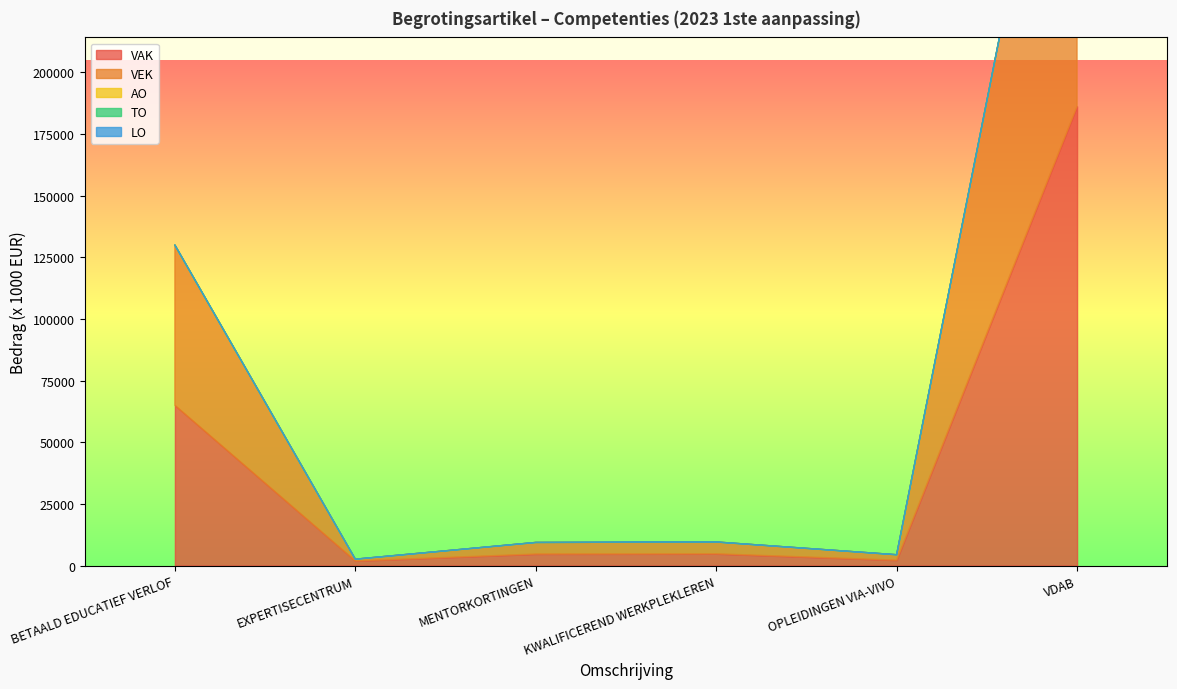

What position from the left is MENTORKORTINGEN?

3